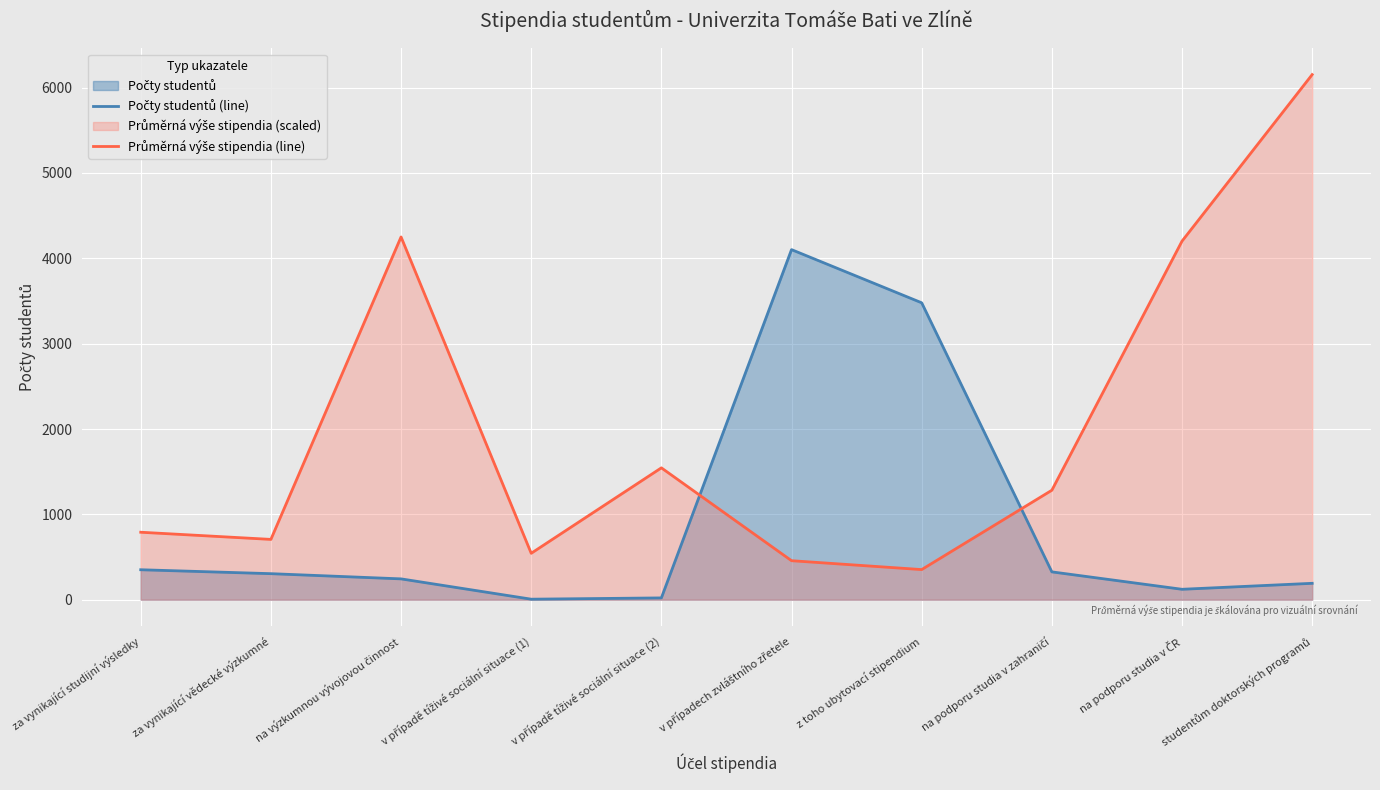

Where is Průměrná výše stipendia (line) nearest to the value 3252?

na podporu studia v ČR